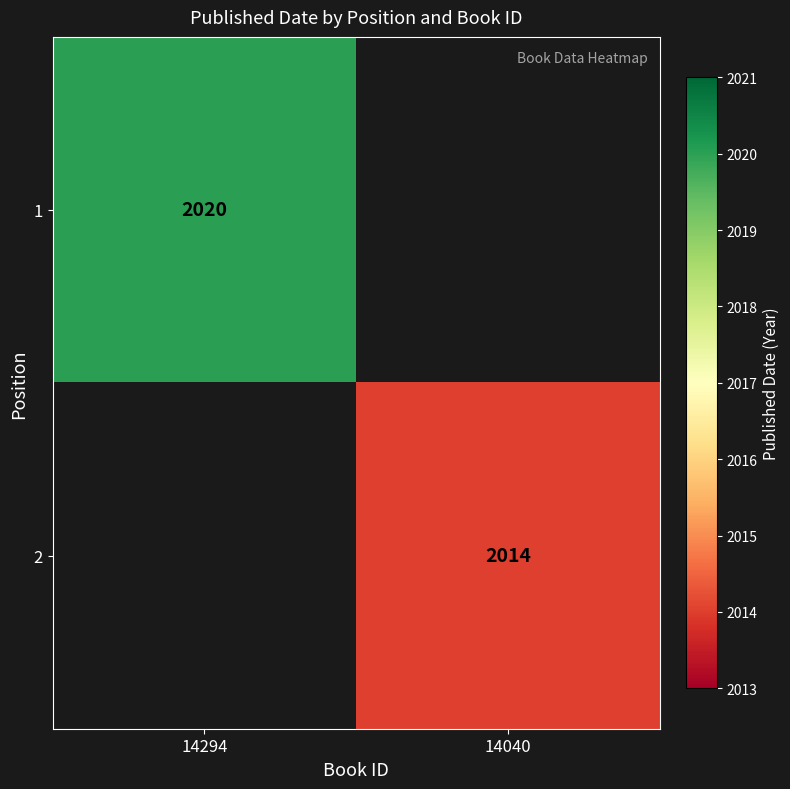

The value of 1 at 14294 is 2020. True or false?

True